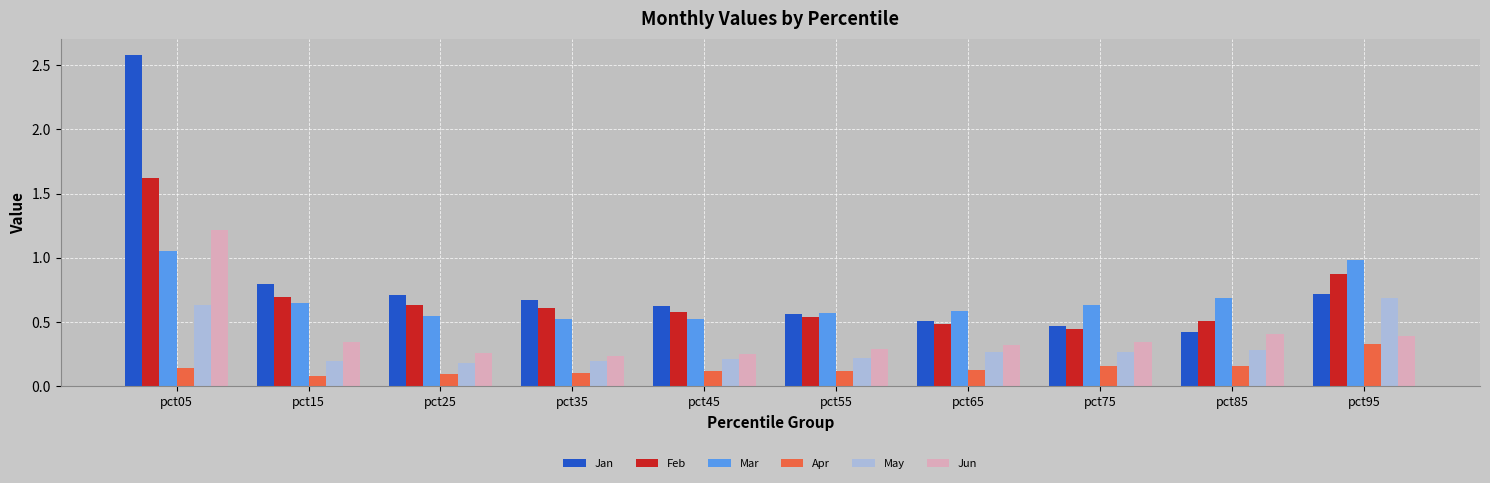

What is the sum of the May values at pct95 and pct85?

1.0